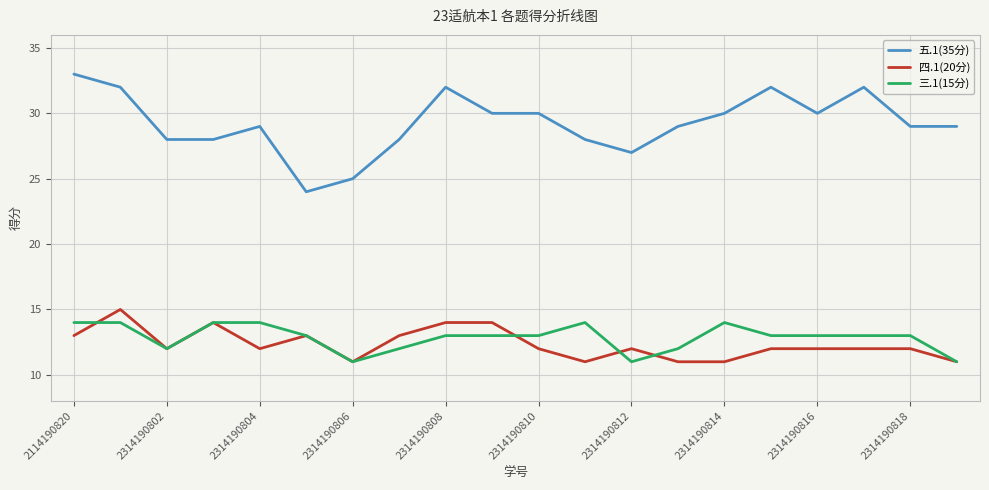

What is the highest value of the 四.1(20分) series?

15